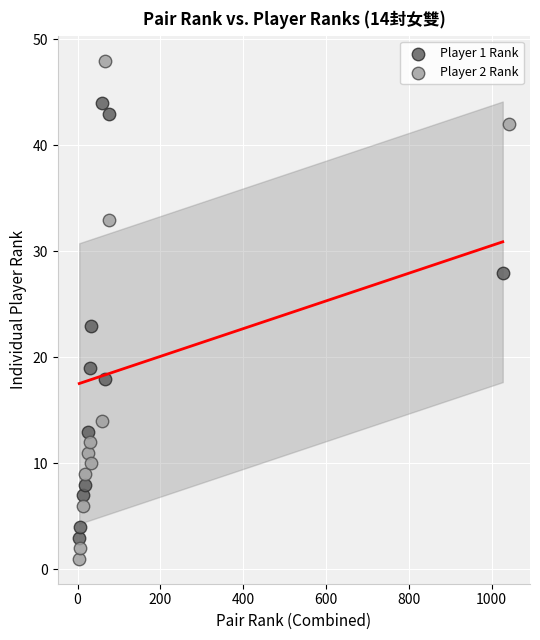

Which series contains the highest Y value?

Player 2 Rank